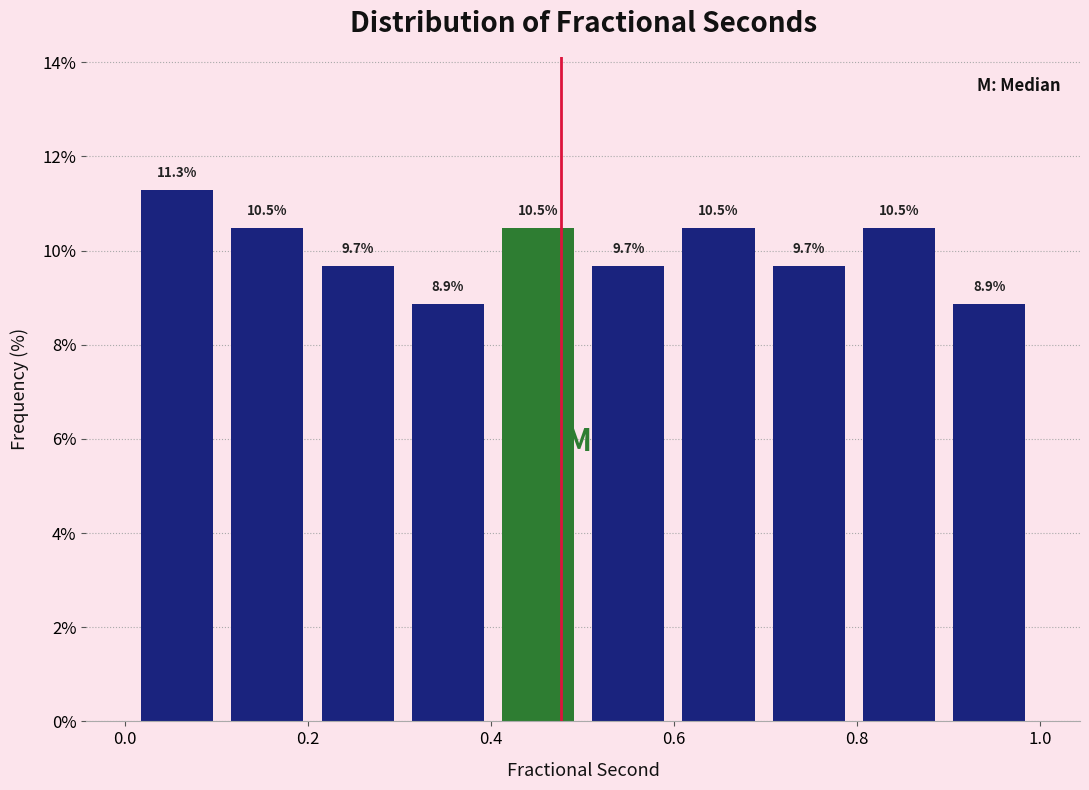

Reading left to right, list every bar in this chart as the range it spans on the x-axis followed by its height. The bar edges are not printed on the chart, so give them approximately, as read against the axis.

0.0 to 0.1: 11.3
0.1 to 0.2: 10.5
0.2 to 0.3: 9.7
0.3 to 0.4: 8.9
0.4 to 0.5: 10.5
0.5 to 0.6: 9.7
0.6 to 0.7: 10.5
0.7 to 0.8: 9.7
0.8 to 0.9: 10.5
0.9 to 1.0: 8.9